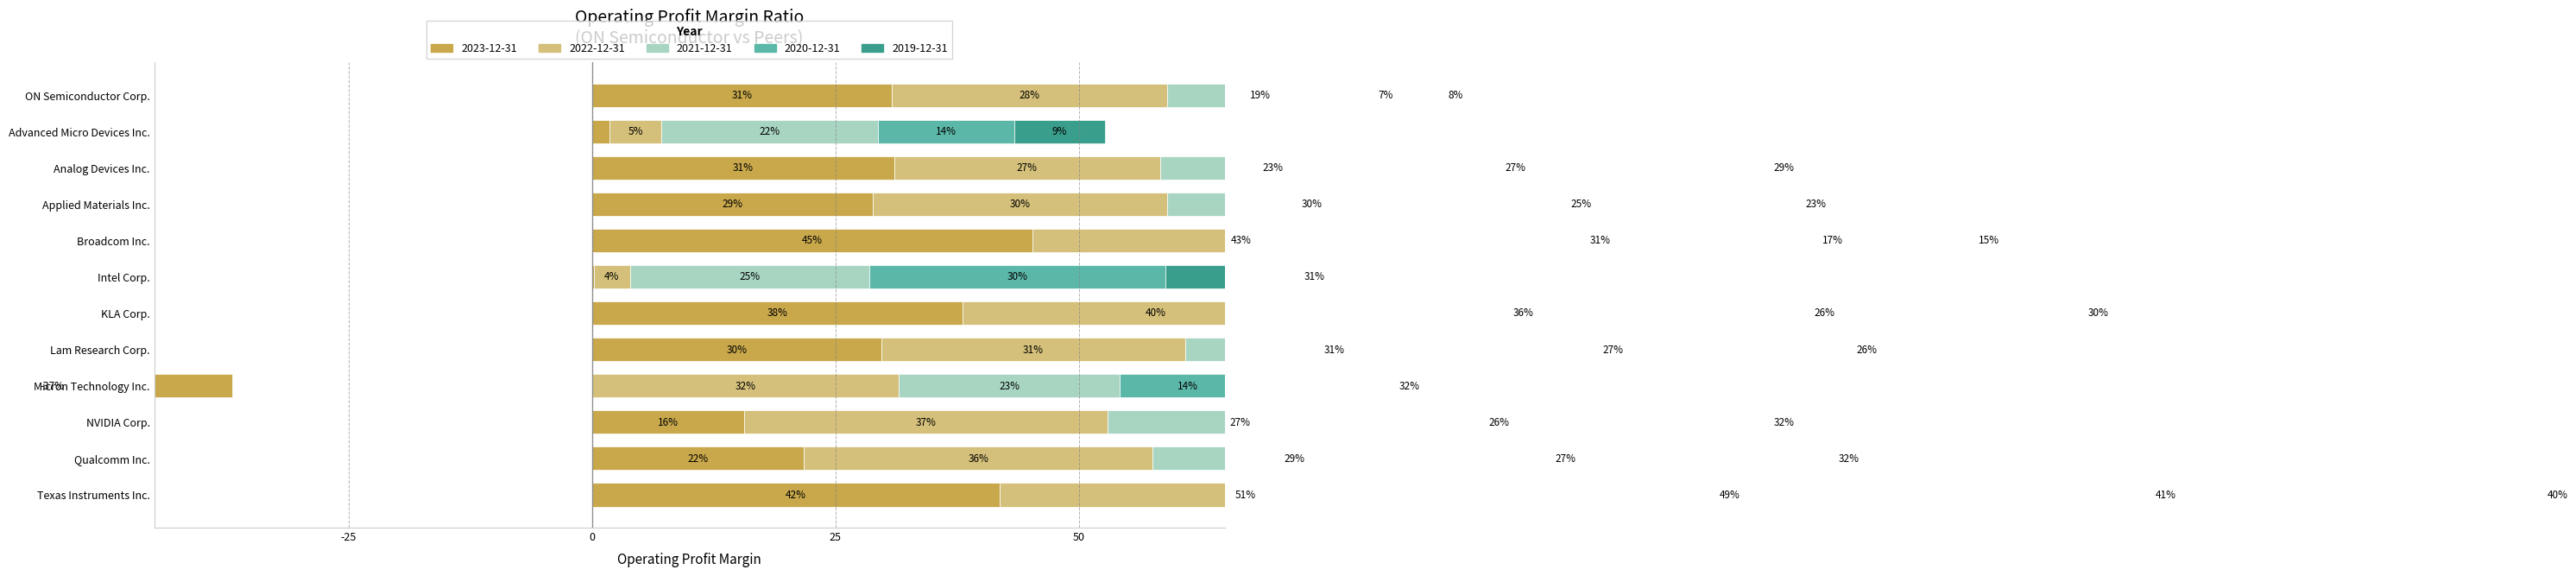

How many positive values does the 2023-12-31 series have?

11